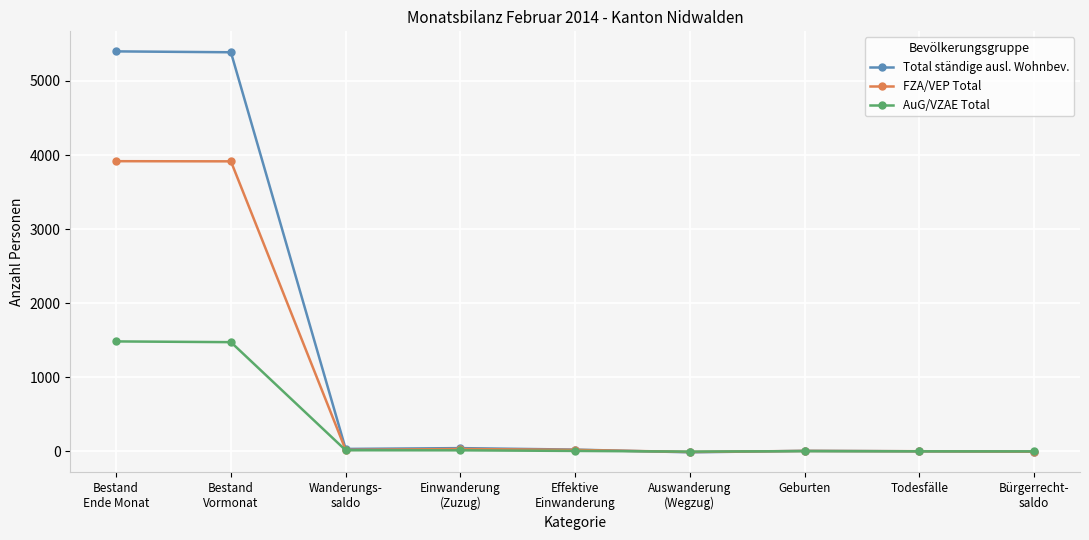

List the series in order of their peak value, highest first.

Total ständige ausl. Wohnbev., FZA/VEP Total, AuG/VZAE Total